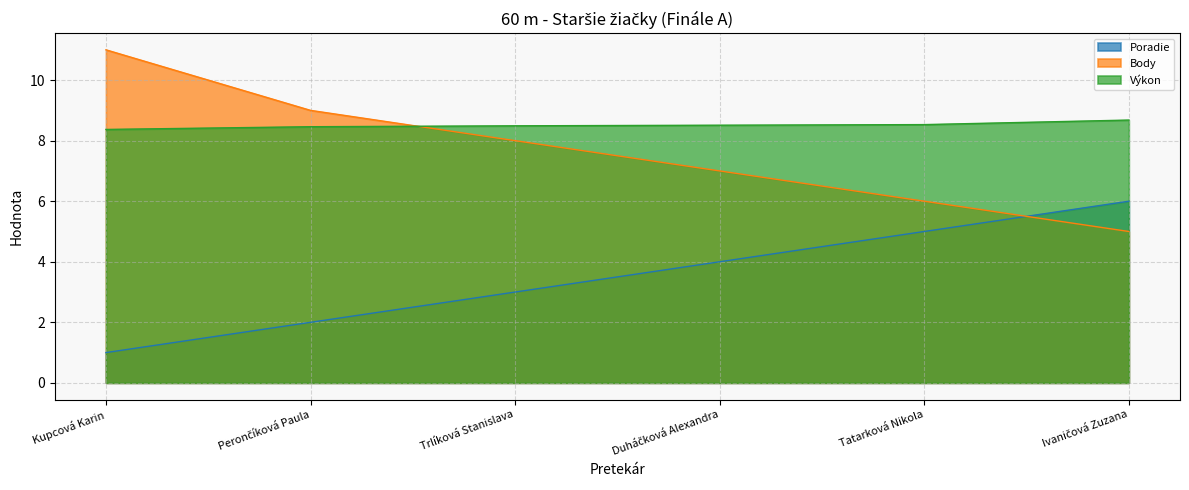

Does the chart display data point markers on the line(s)?

No